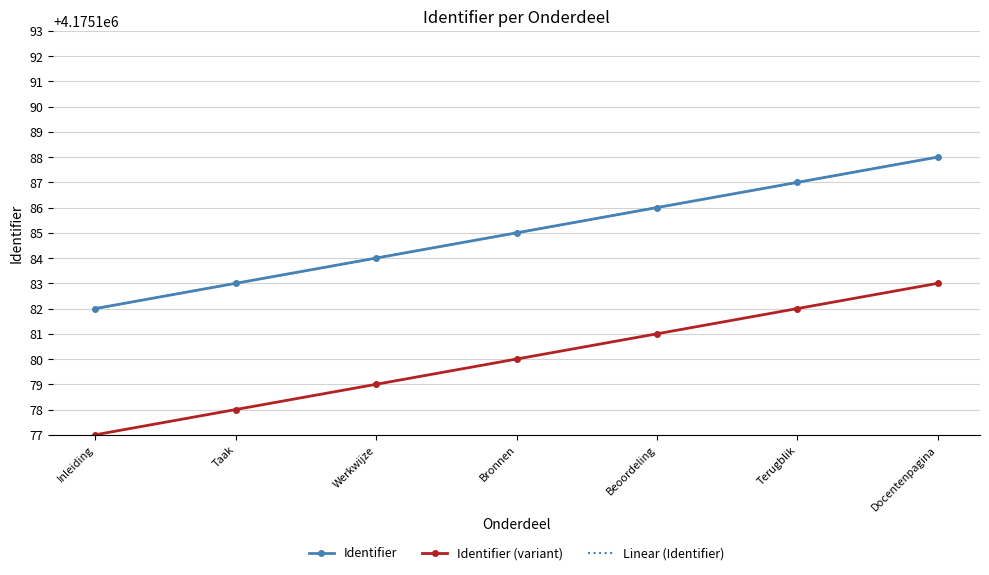

Read the Identifier (variant) value at Bronnen.

4175180.0